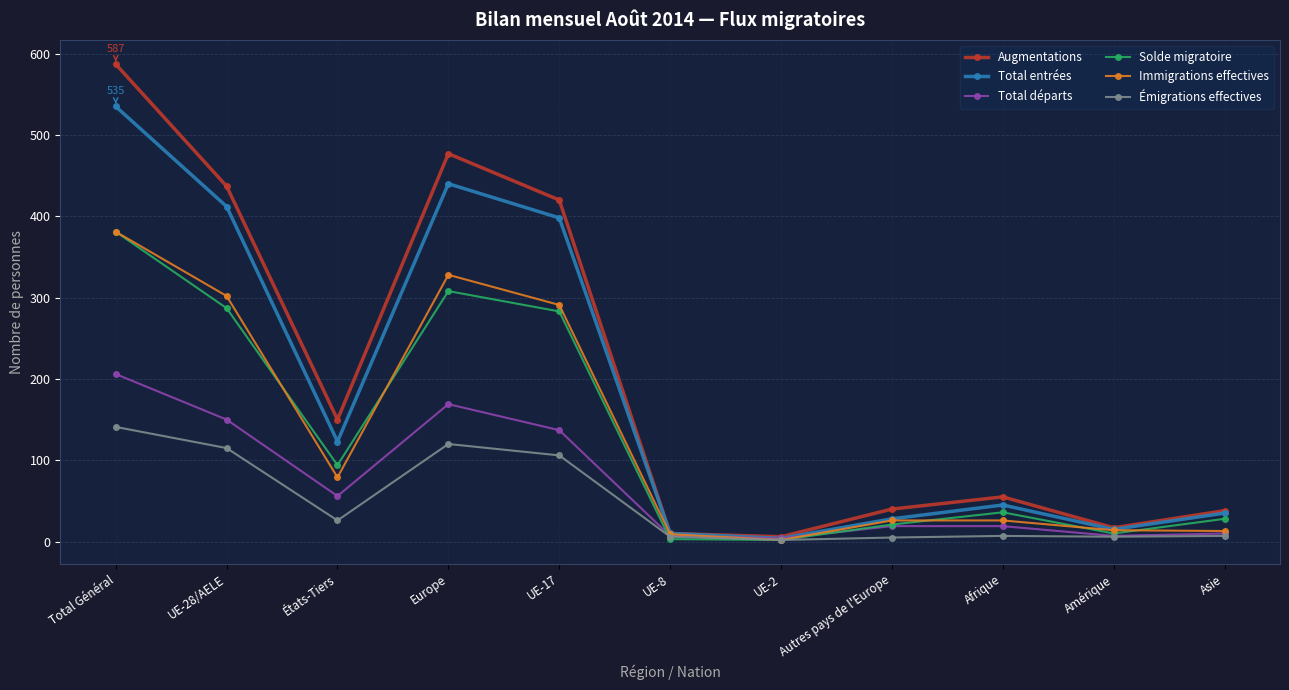

The value of Immigrations effectives at UE-17 is 474. True or false?

False